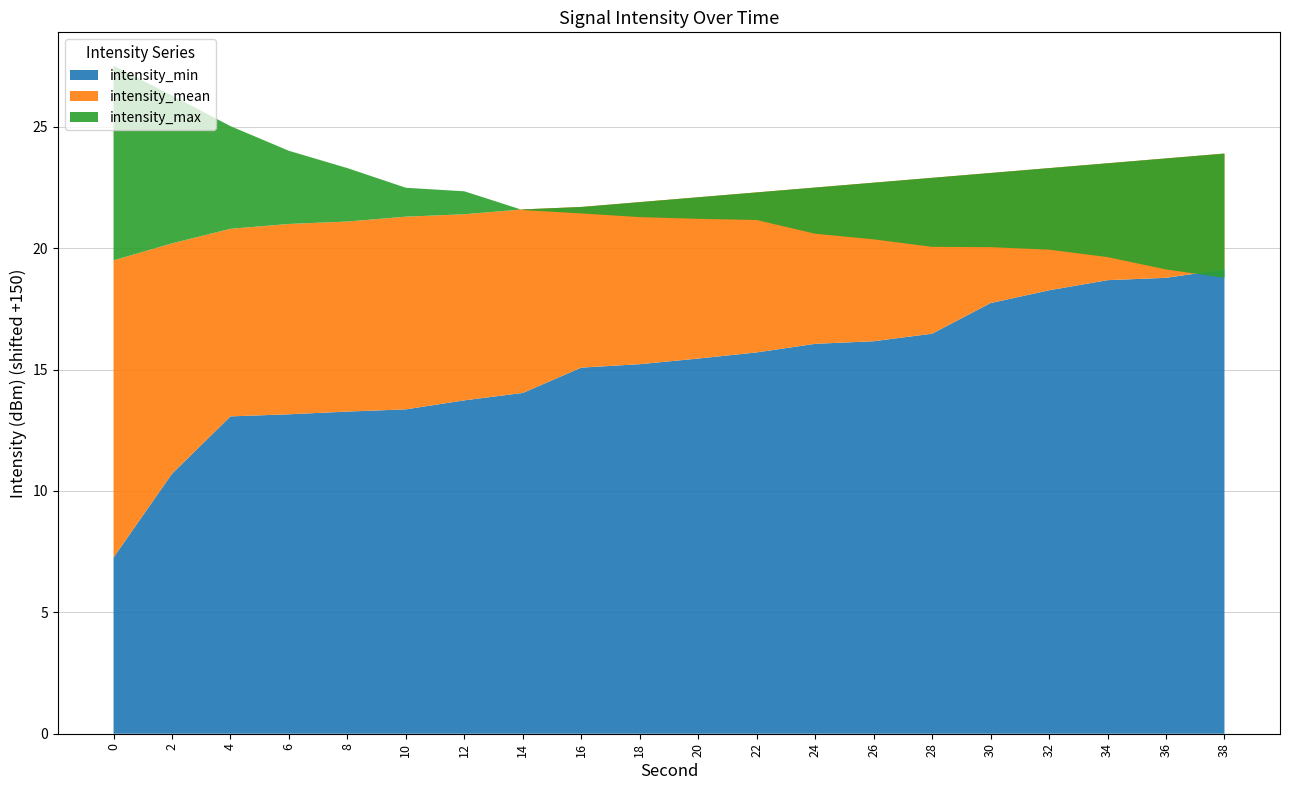

Reading left to right, what are all the values shown in this chart?

intensity_min: -142.7	-139.3	-136.9	-136.8	-136.7	-136.6	-136.3	-136.0	-134.9	-134.8	-134.5	-134.3	-133.9	-133.8	-133.5	-132.3	-131.7	-131.3	-131.2	-130.9
intensity_mean: -130.5	-129.8	-129.2	-129.0	-128.9	-128.7	-128.6	-128.4	-128.3	-128.1	-127.9	-127.7	-127.5	-127.3	-127.1	-126.9	-126.7	-126.5	-126.3	-126.1
intensity_max: -122.5	-123.7	-125.0	-126.0	-126.7	-127.5	-127.7	-128.4	-128.6	-128.7	-128.8	-128.8	-129.4	-129.6	-129.9	-130.0	-130.1	-130.4	-130.9	-131.2